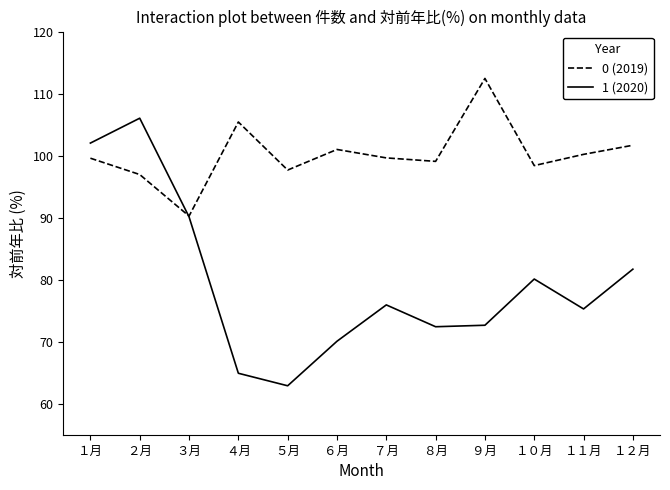

Which label corresponds to the smallest value in the chart?

５月